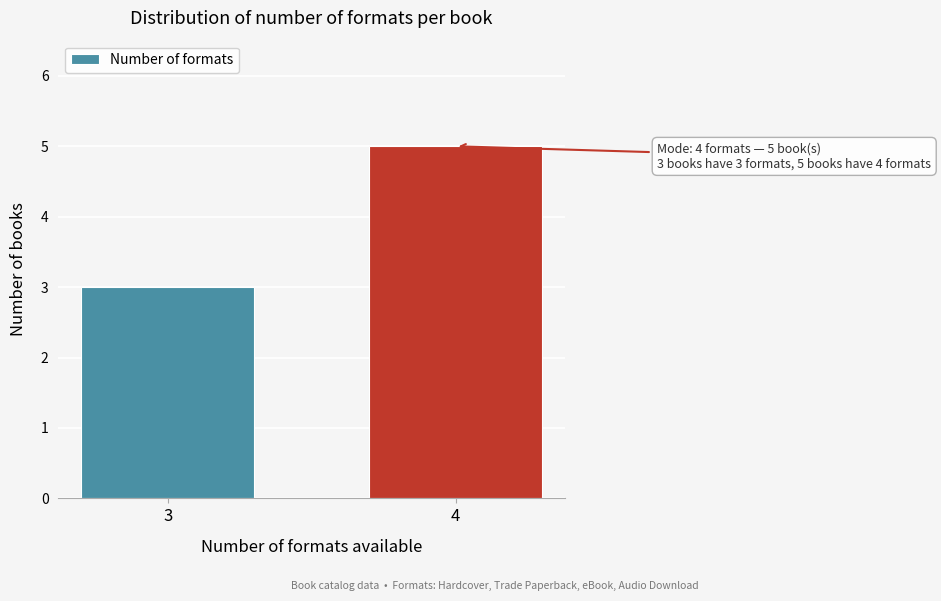

Reading left to right, transcribe all the data shown in this chart.

3=3	4=5